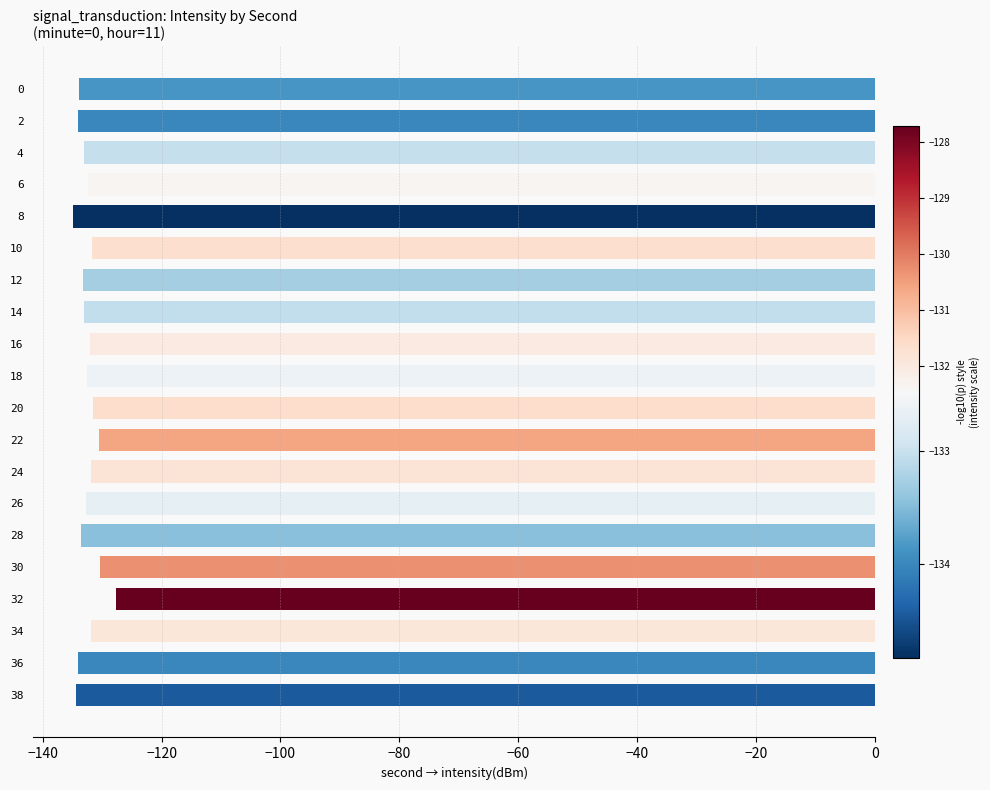

What is the approximate value at 16?

-132.1